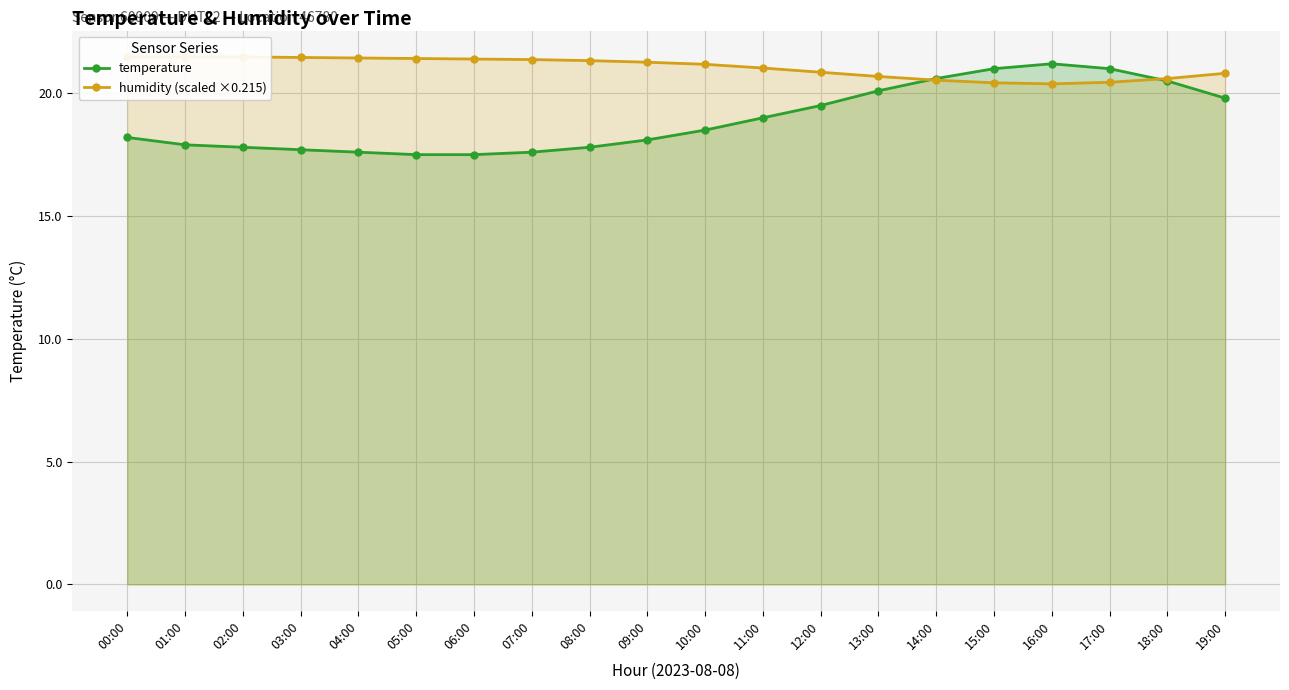

Reading left to right, list all the values displayed in this chart.

temperature: 18.2	17.9	17.8	17.7	17.6	17.5	17.5	17.6	17.8	18.1	18.5	19.0	19.5	20.1	20.6	21.0	21.2	21.0	20.5	19.8
humidity (scaled ×0.215): 21.5	21.5	21.5	21.5	21.4	21.4	21.4	21.4	21.3	21.3	21.2	21.0	20.9	20.7	20.5	20.4	20.4	20.4	20.6	20.8